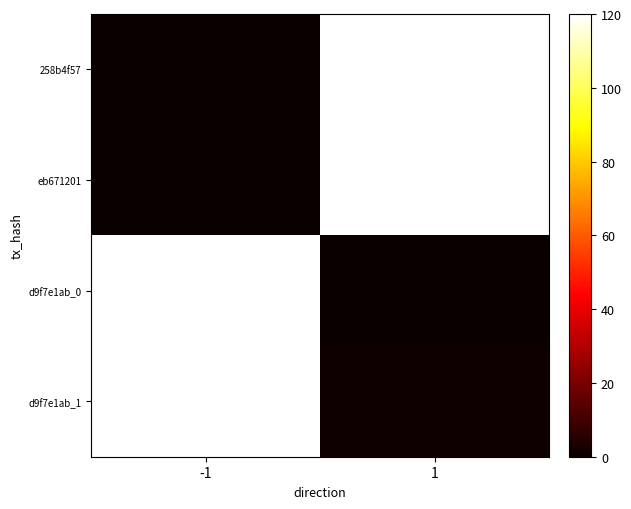

How many distinct data groups are displayed?

4